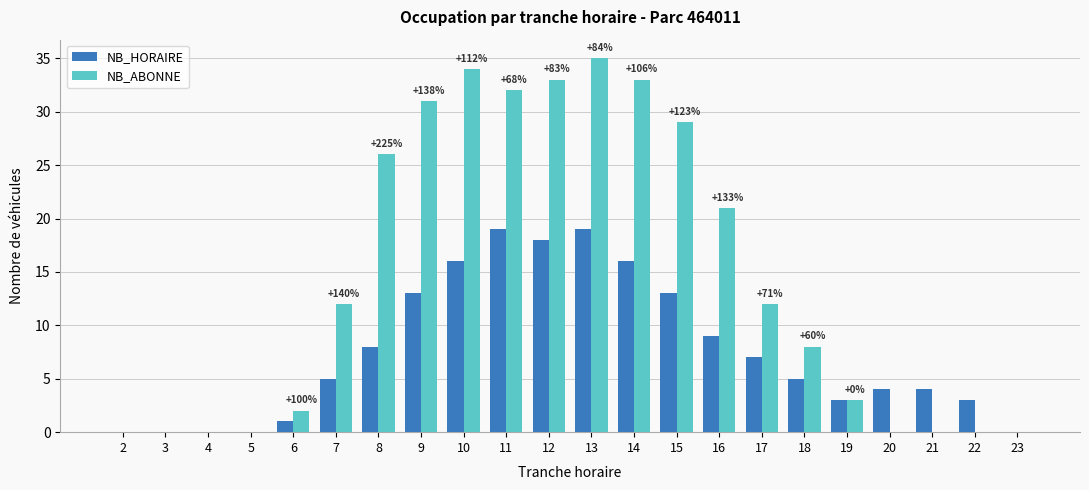

Between 4 and 9, which series saw the biggest shift?

NB_ABONNE